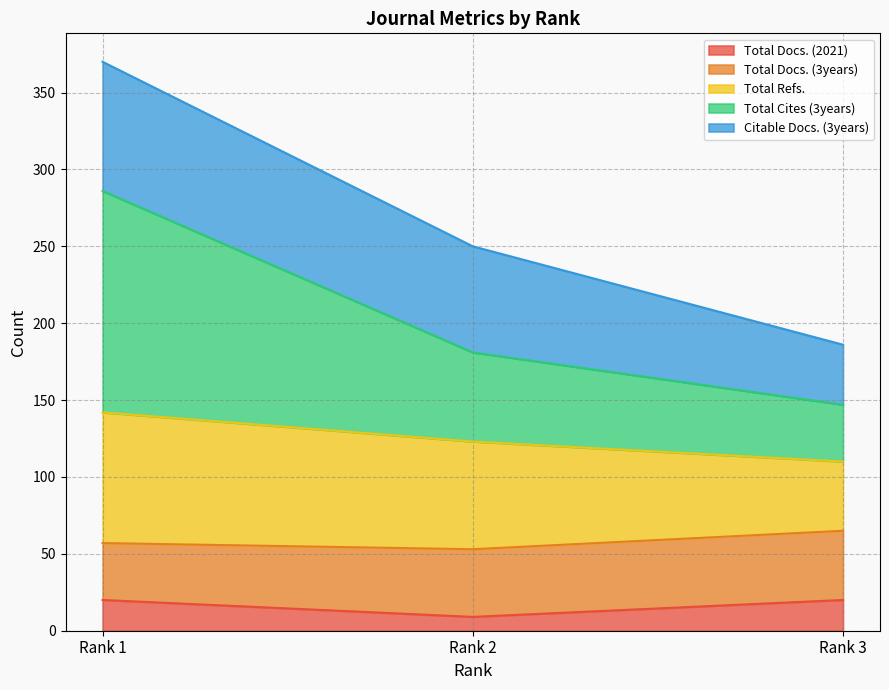

Does the chart display data point markers on the line(s)?

No